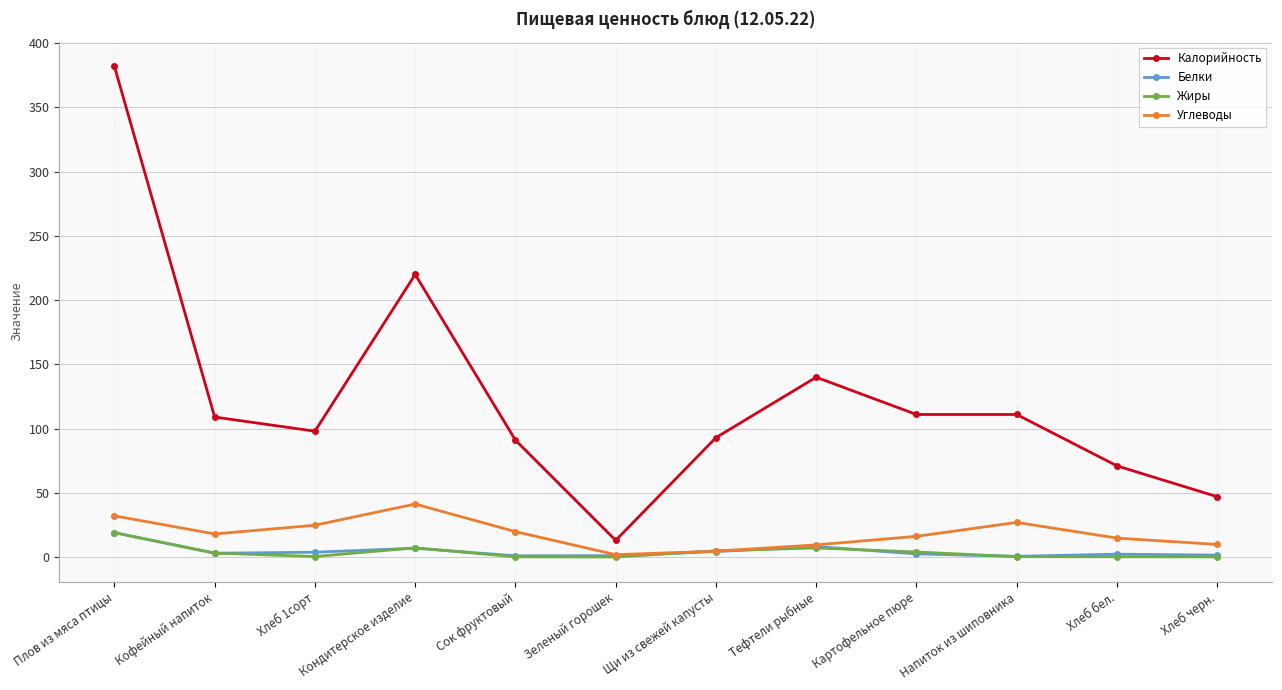

True or false: Жиры and Калорийность intersect in this chart.

False